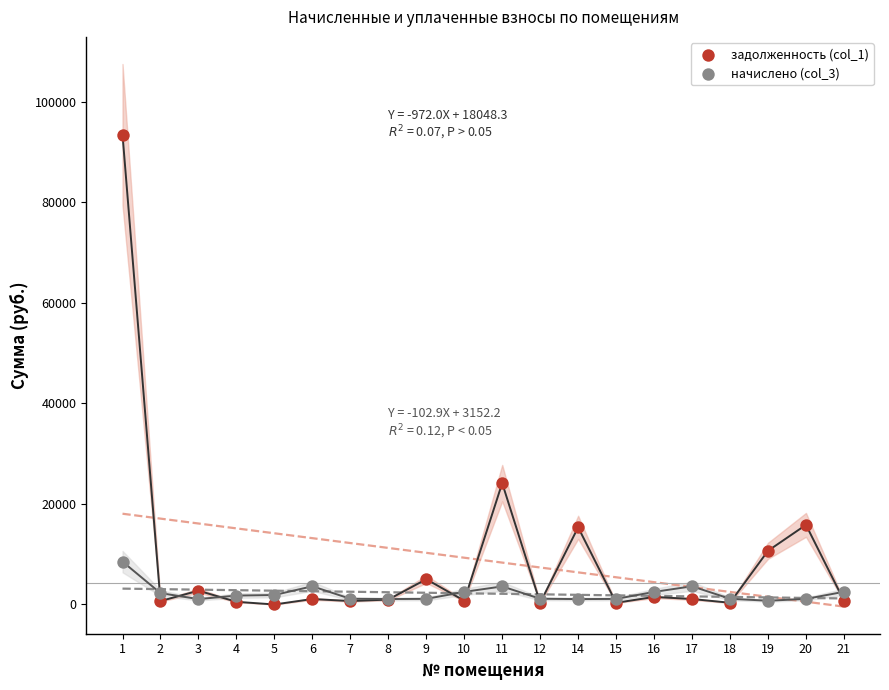

Across all series, what Y value is closest to 46729?

24132.5